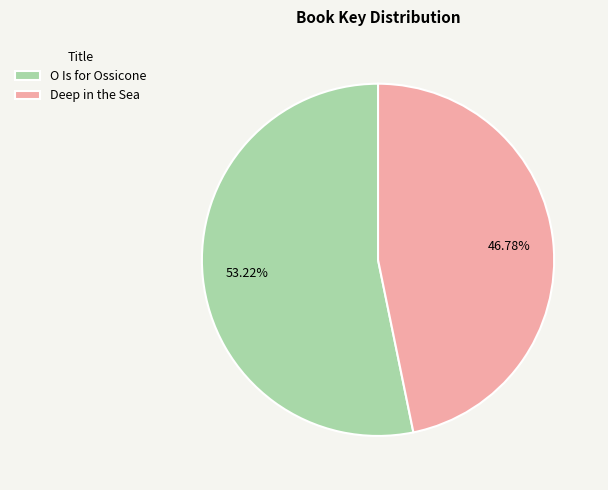

To the nearest percent, what portion does O Is for Ossicone represent?

53%